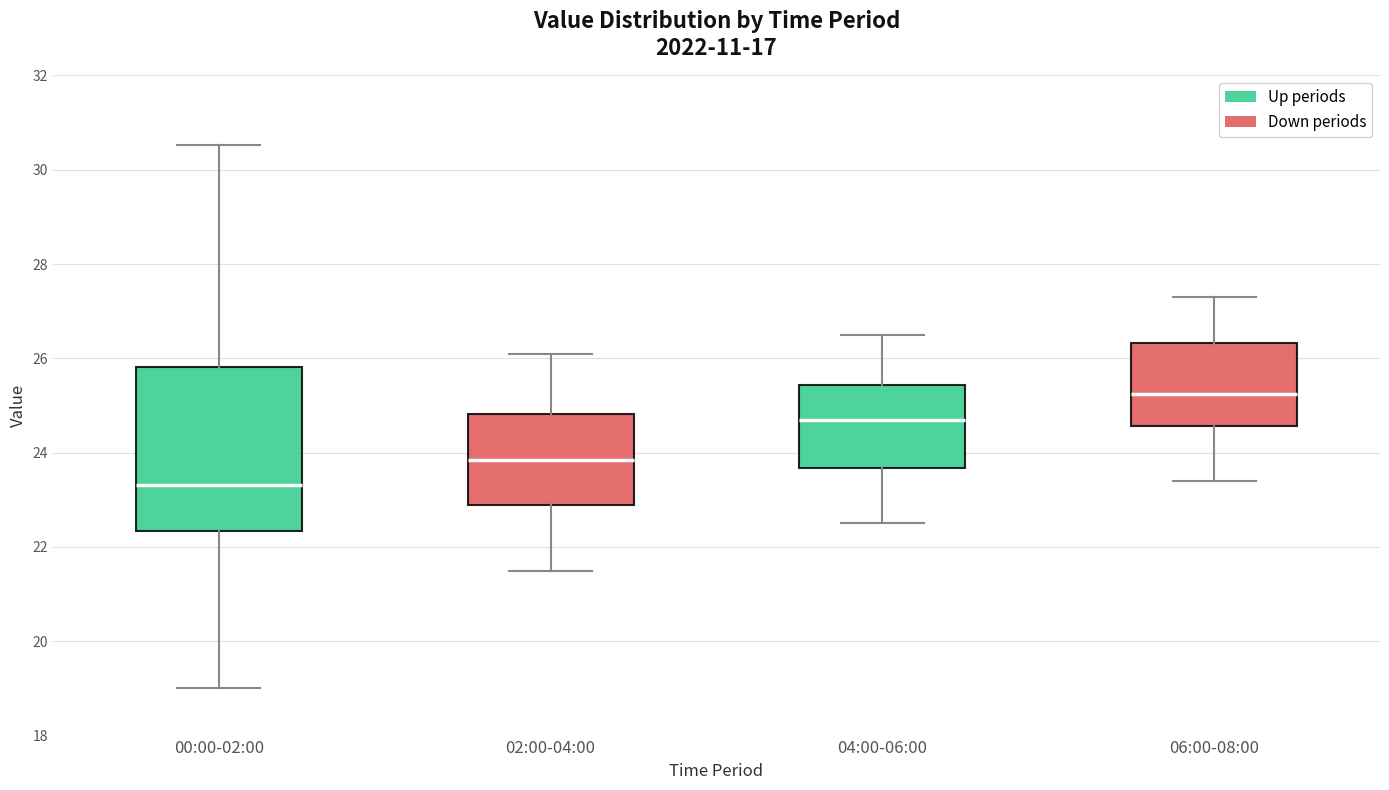

Reading left to right, read every box against the y-axis: the position of its median line, the range the box covers, and the ends of its whiskers. The values are not printed on the chart, so give them approximately, as read against the axis.

00:00-02:00: median 23.4, box 22.4 to 25.8, whiskers 19.0 to 30.6
02:00-04:00: median 23.8, box 23.0 to 24.8, whiskers 21.6 to 26.2
04:00-06:00: median 24.8, box 23.6 to 25.4, whiskers 22.6 to 26.6
06:00-08:00: median 25.2, box 24.6 to 26.4, whiskers 23.4 to 27.4